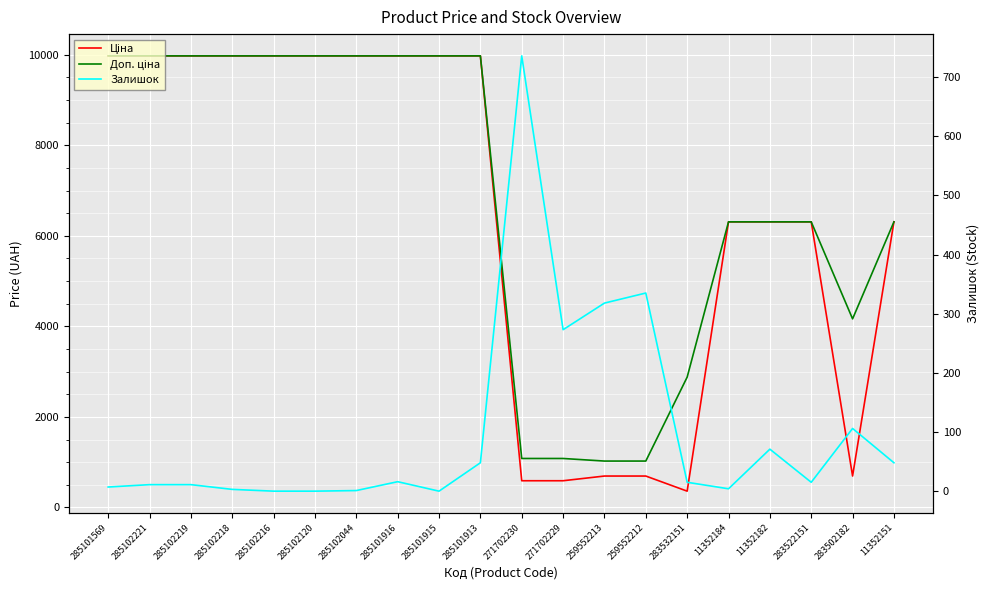

Is it true that Залишок equals 11.0 at 285102221?

True